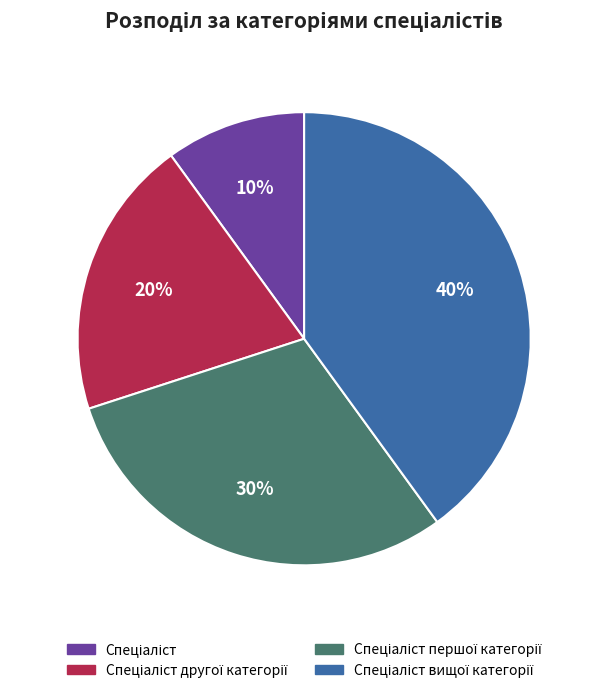

To the nearest percent, what is the difference between the largest and smallest slice percentages?

30%